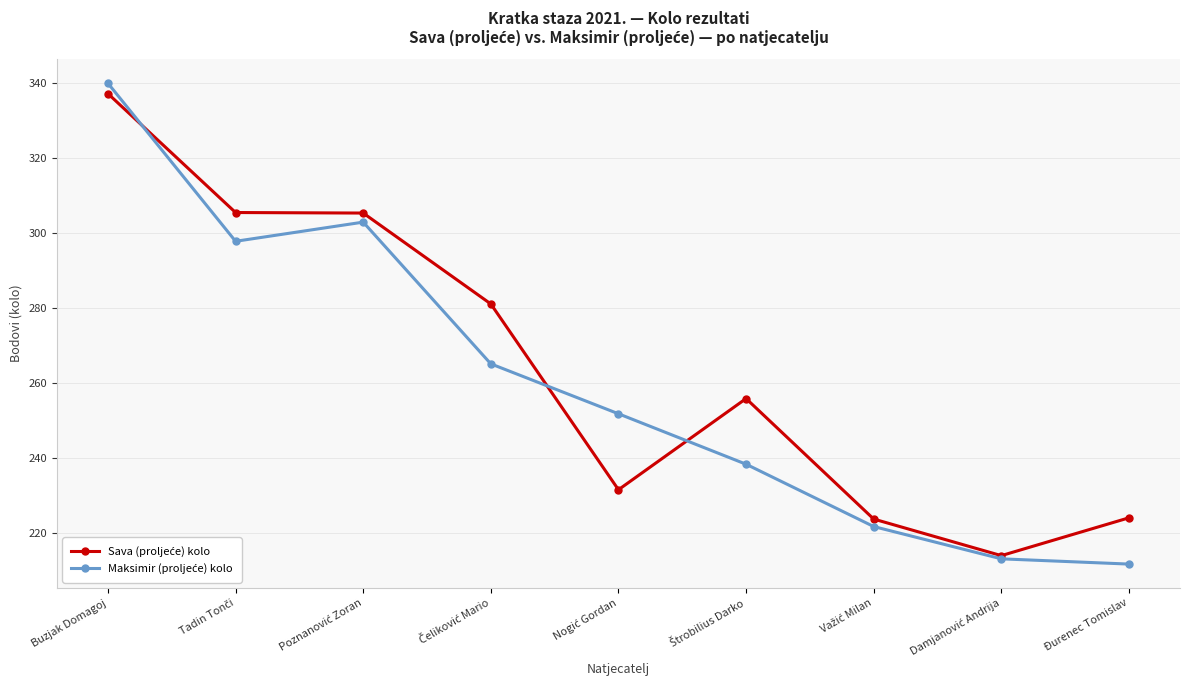

What is the spread (max minus min) of values at Đurenec Tomislav?

12.3